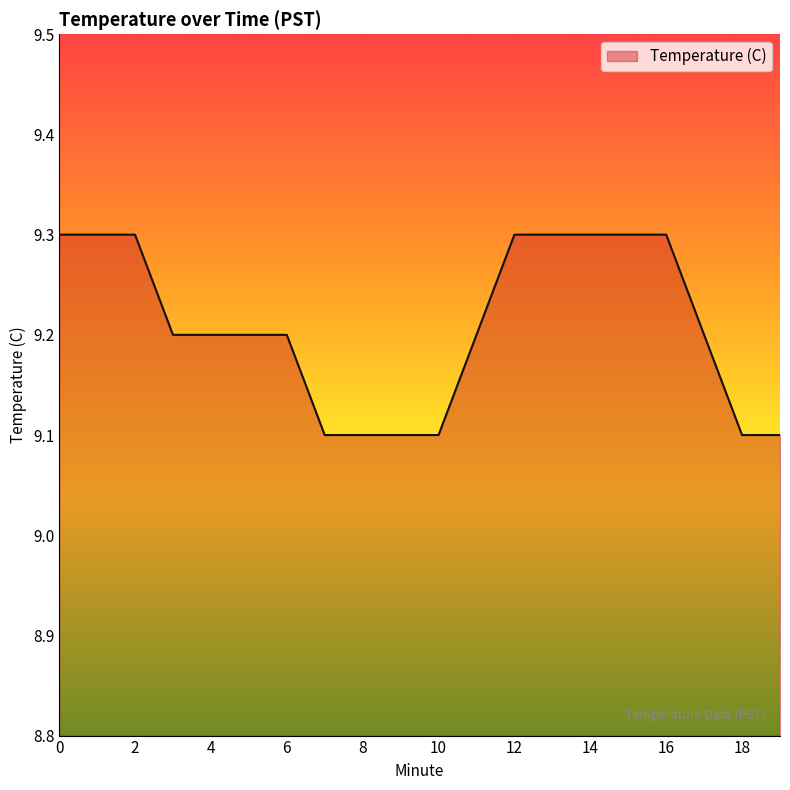

What is the smallest value displayed?

9.1